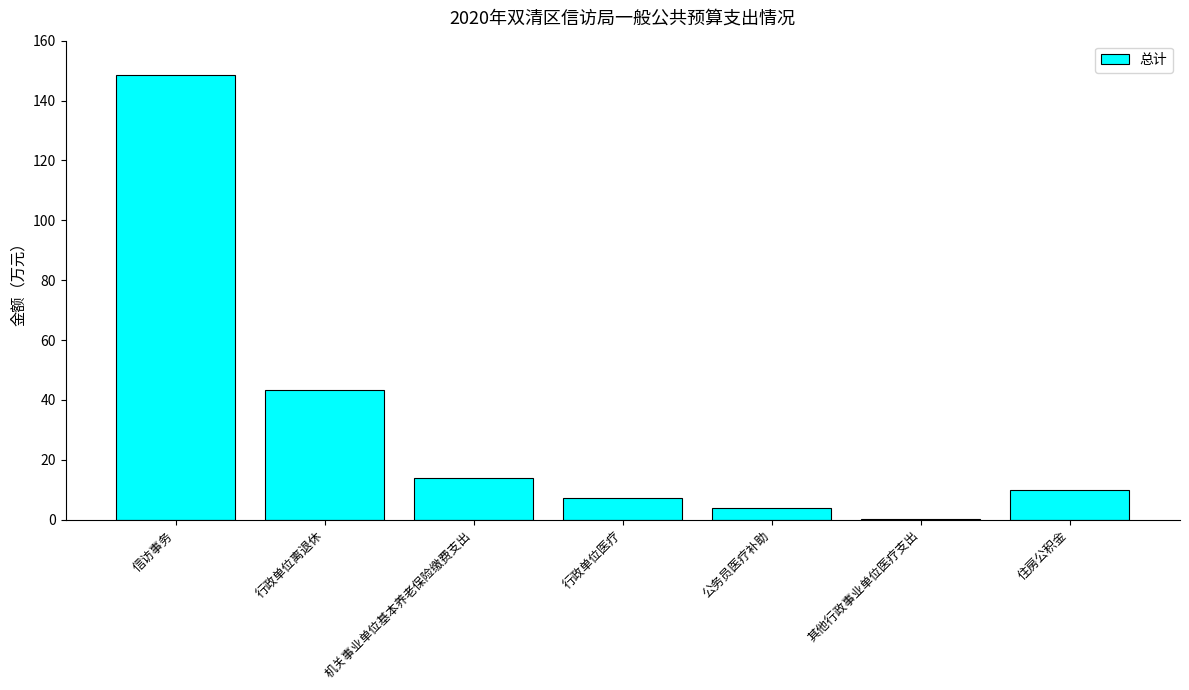

The chart shows a value of 14.0 at 机关事业单位基本养老保险缴费支出. True or false?

True